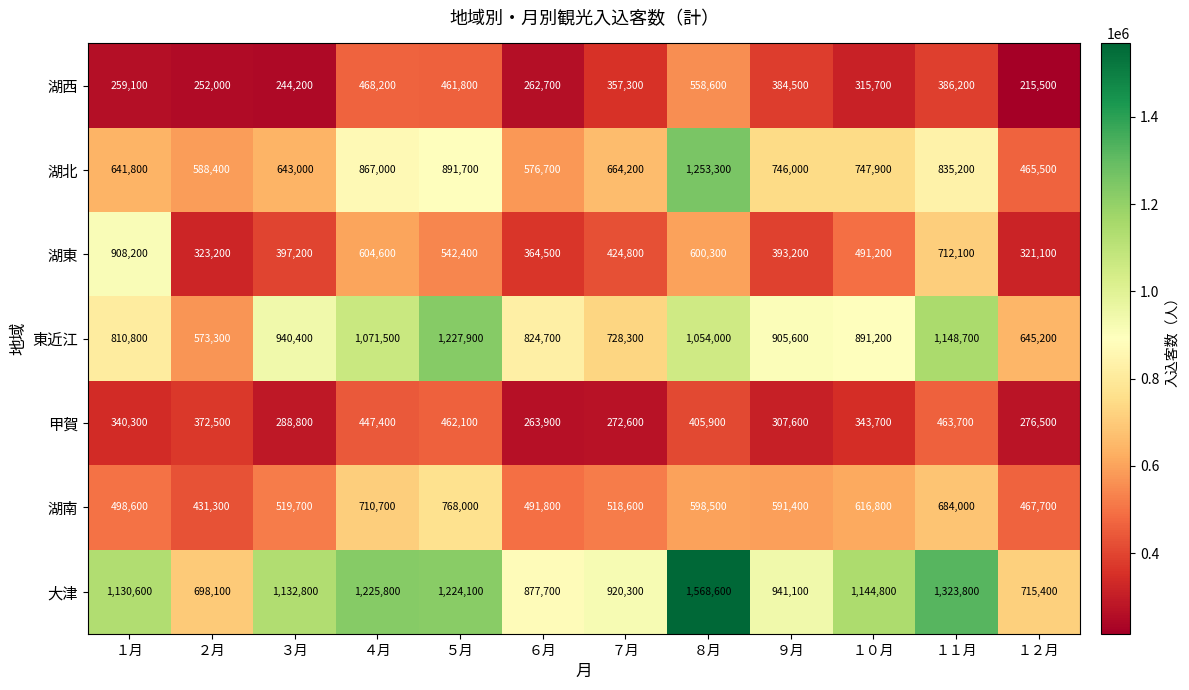

What is the sum of the 湖西 values at ３月 and ２月?

496200